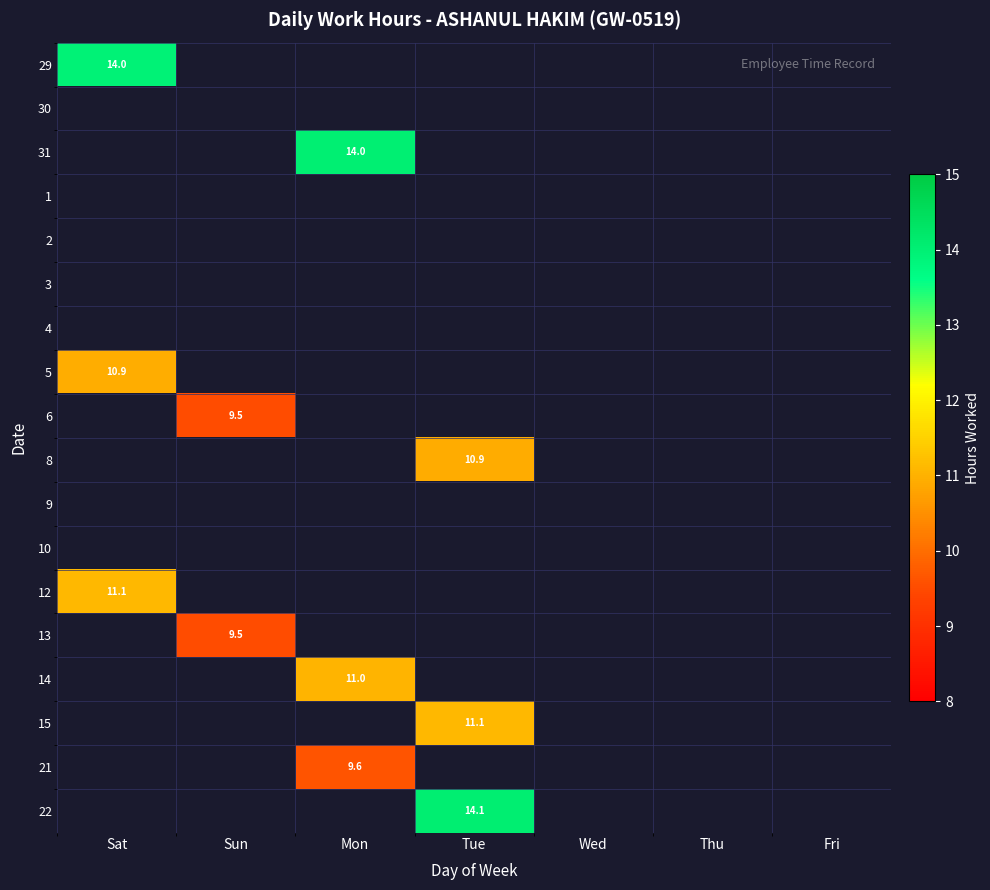

The value of 21 at Mon is 9.6. True or false?

True